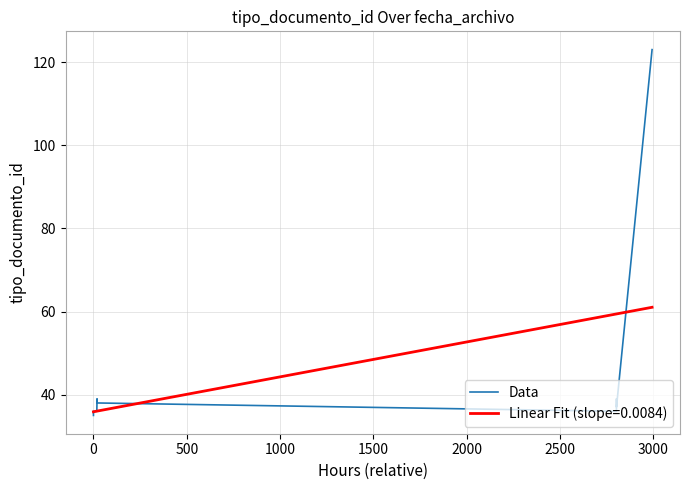

What is the change in value from 0 to 1500?

+3